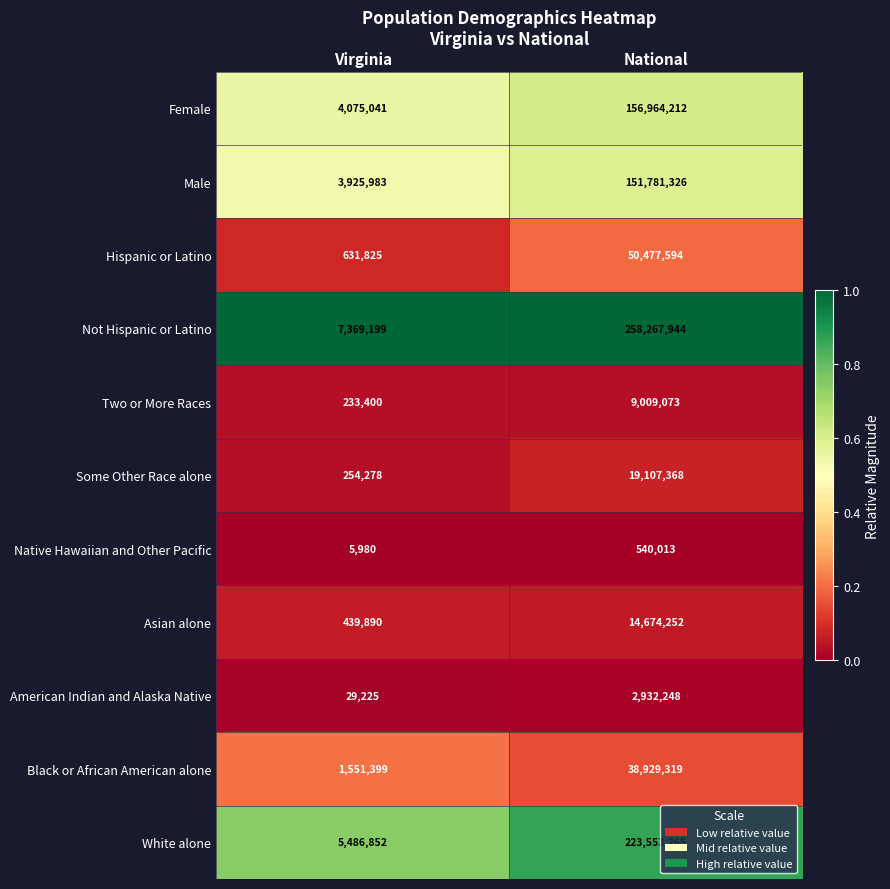

Which series has the largest total across all categories?

Not Hispanic or Latino